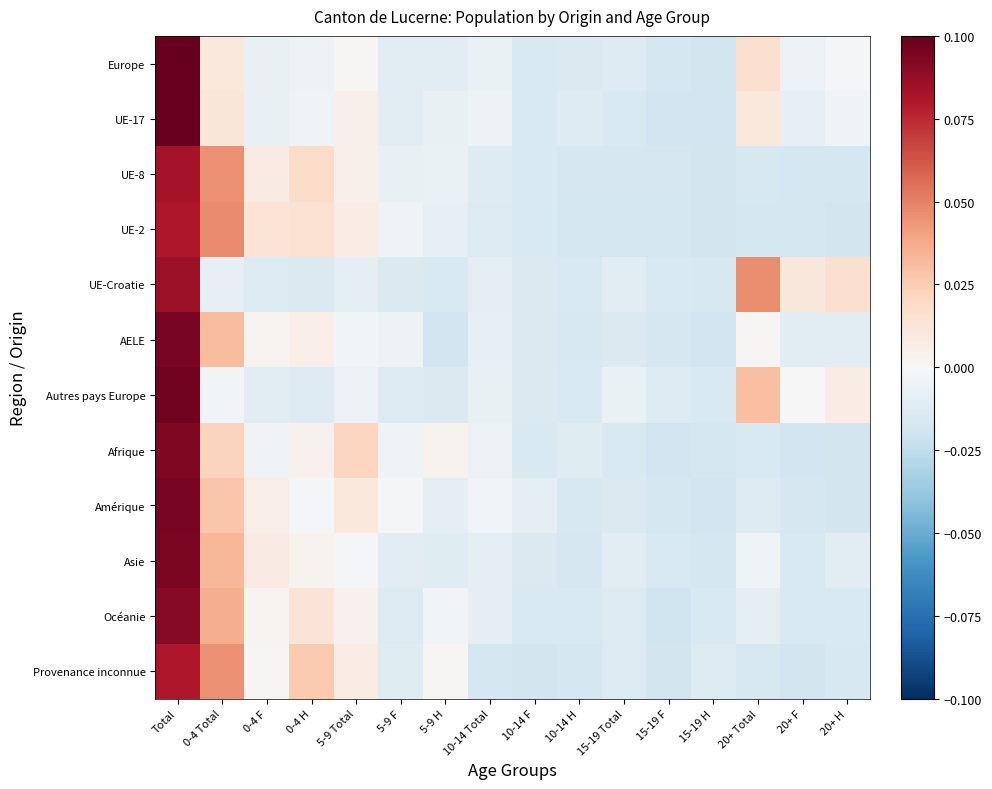

Reading right to left, extract all data points from this chart.

Europe: 20+ H=-0.0	20+ F=-0.0	20+ Total=0.0	15-19 H=-0.0	15-19 F=-0.0	15-19 Total=-0.0	10-14 H=-0.0	10-14 F=-0.0	10-14 Total=-0.0	5-9 H=-0.0	5-9 F=-0.0	5-9 Total=0.0	0-4 H=-0.0	0-4 F=-0.0	0-4 Total=0.0	Total=0.1
UE-17: 20+ H=-0.0	20+ F=-0.0	20+ Total=0.0	15-19 H=-0.0	15-19 F=-0.0	15-19 Total=-0.0	10-14 H=-0.0	10-14 F=-0.0	10-14 Total=-0.0	5-9 H=-0.0	5-9 F=-0.0	5-9 Total=0.0	0-4 H=-0.0	0-4 F=-0.0	0-4 Total=0.0	Total=0.1
UE-8: 20+ H=-0.0	20+ F=-0.0	20+ Total=-0.0	15-19 H=-0.0	15-19 F=-0.0	15-19 Total=-0.0	10-14 H=-0.0	10-14 F=-0.0	10-14 Total=-0.0	5-9 H=-0.0	5-9 F=-0.0	5-9 Total=0.0	0-4 H=0.0	0-4 F=0.0	0-4 Total=0.0	Total=0.1
UE-2: 20+ H=-0.0	20+ F=-0.0	20+ Total=-0.0	15-19 H=-0.0	15-19 F=-0.0	15-19 Total=-0.0	10-14 H=-0.0	10-14 F=-0.0	10-14 Total=-0.0	5-9 H=-0.0	5-9 F=-0.0	5-9 Total=0.0	0-4 H=0.0	0-4 F=0.0	0-4 Total=0.0	Total=0.1
UE-Croatie: 20+ H=0.0	20+ F=0.0	20+ Total=0.0	15-19 H=-0.0	15-19 F=-0.0	15-19 Total=-0.0	10-14 H=-0.0	10-14 F=-0.0	10-14 Total=-0.0	5-9 H=-0.0	5-9 F=-0.0	5-9 Total=-0.0	0-4 H=-0.0	0-4 F=-0.0	0-4 Total=-0.0	Total=0.1
AELE: 20+ H=-0.0	20+ F=-0.0	20+ Total=0.0	15-19 H=-0.0	15-19 F=-0.0	15-19 Total=-0.0	10-14 H=-0.0	10-14 F=-0.0	10-14 Total=-0.0	5-9 H=-0.0	5-9 F=-0.0	5-9 Total=-0.0	0-4 H=0.0	0-4 F=0.0	0-4 Total=0.0	Total=0.1
Autres pays Europe: 20+ H=0.0	20+ F=0.0	20+ Total=0.0	15-19 H=-0.0	15-19 F=-0.0	15-19 Total=-0.0	10-14 H=-0.0	10-14 F=-0.0	10-14 Total=-0.0	5-9 H=-0.0	5-9 F=-0.0	5-9 Total=-0.0	0-4 H=-0.0	0-4 F=-0.0	0-4 Total=-0.0	Total=0.1
Afrique: 20+ H=-0.0	20+ F=-0.0	20+ Total=-0.0	15-19 H=-0.0	15-19 F=-0.0	15-19 Total=-0.0	10-14 H=-0.0	10-14 F=-0.0	10-14 Total=-0.0	5-9 H=0.0	5-9 F=-0.0	5-9 Total=0.0	0-4 H=0.0	0-4 F=-0.0	0-4 Total=0.0	Total=0.1
Amérique: 20+ H=-0.0	20+ F=-0.0	20+ Total=-0.0	15-19 H=-0.0	15-19 F=-0.0	15-19 Total=-0.0	10-14 H=-0.0	10-14 F=-0.0	10-14 Total=-0.0	5-9 H=-0.0	5-9 F=-0.0	5-9 Total=0.0	0-4 H=-0.0	0-4 F=0.0	0-4 Total=0.0	Total=0.1
Asie: 20+ H=-0.0	20+ F=-0.0	20+ Total=-0.0	15-19 H=-0.0	15-19 F=-0.0	15-19 Total=-0.0	10-14 H=-0.0	10-14 F=-0.0	10-14 Total=-0.0	5-9 H=-0.0	5-9 F=-0.0	5-9 Total=-0.0	0-4 H=0.0	0-4 F=0.0	0-4 Total=0.0	Total=0.1
Océanie: 20+ H=-0.0	20+ F=-0.0	20+ Total=-0.0	15-19 H=-0.0	15-19 F=-0.0	15-19 Total=-0.0	10-14 H=-0.0	10-14 F=-0.0	10-14 Total=-0.0	5-9 H=-0.0	5-9 F=-0.0	5-9 Total=0.0	0-4 H=0.0	0-4 F=0.0	0-4 Total=0.0	Total=0.1
Provenance inconnue: 20+ H=-0.0	20+ F=-0.0	20+ Total=-0.0	15-19 H=-0.0	15-19 F=-0.0	15-19 Total=-0.0	10-14 H=-0.0	10-14 F=-0.0	10-14 Total=-0.0	5-9 H=0.0	5-9 F=-0.0	5-9 Total=0.0	0-4 H=0.0	0-4 F=0.0	0-4 Total=0.0	Total=0.1